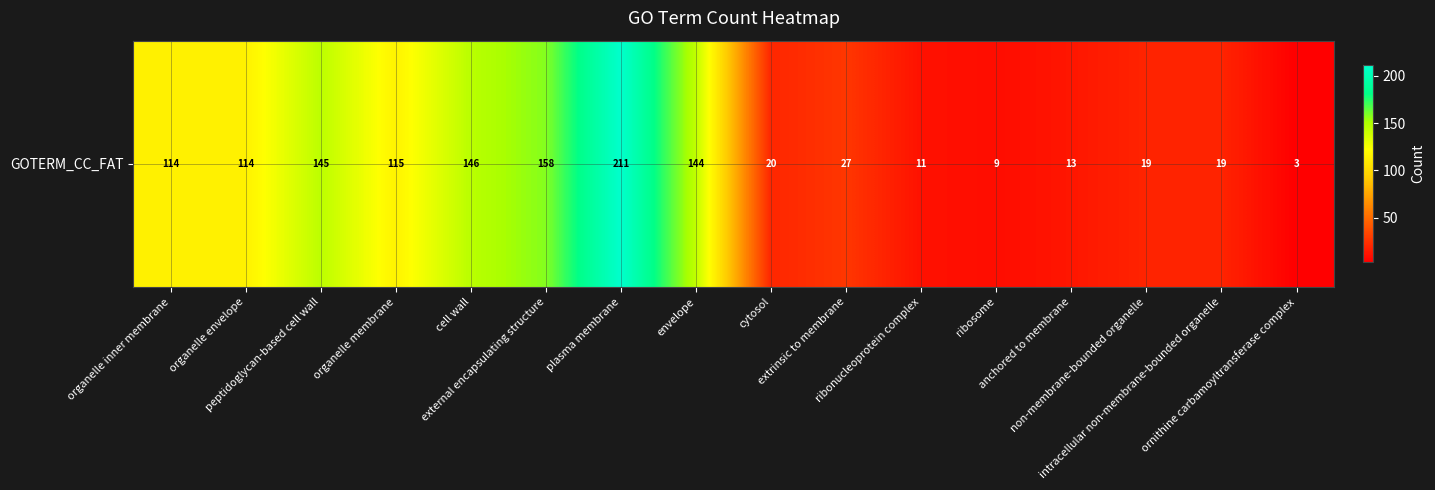

How many data points are above 114?

6